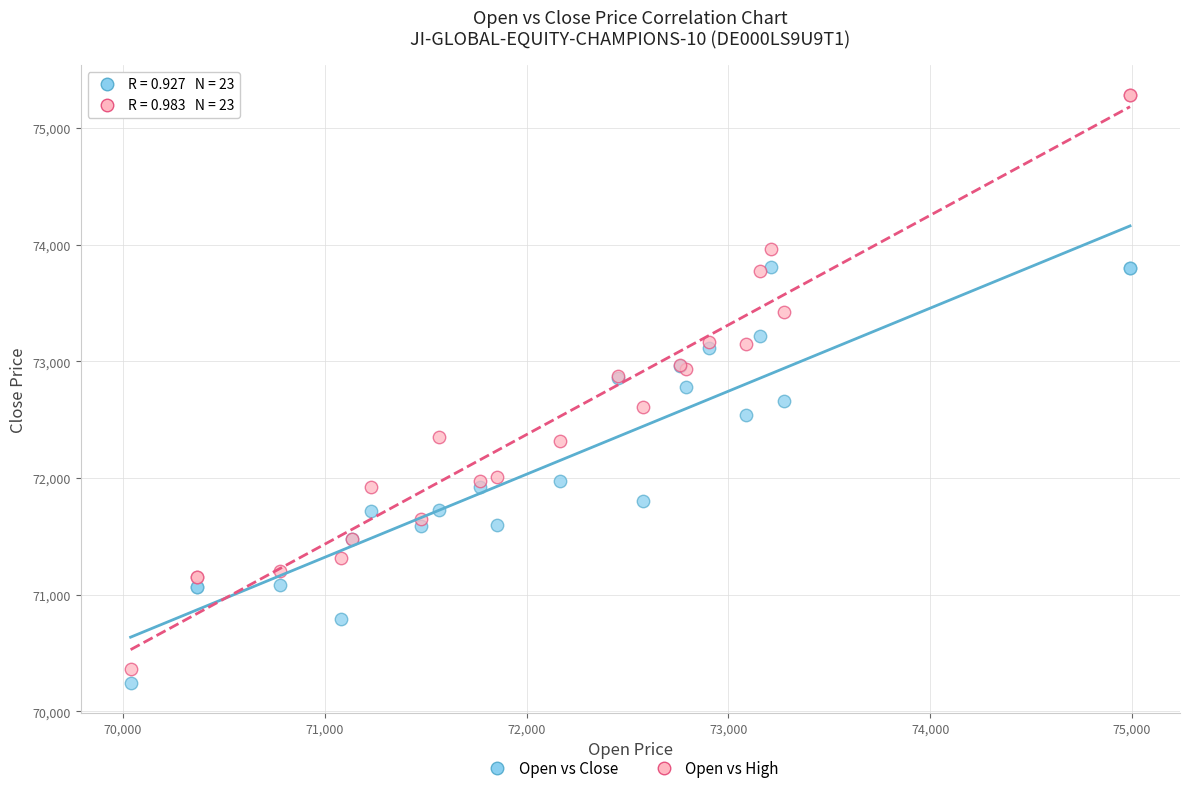

Which series has the widest spread of Y values?

Open vs High